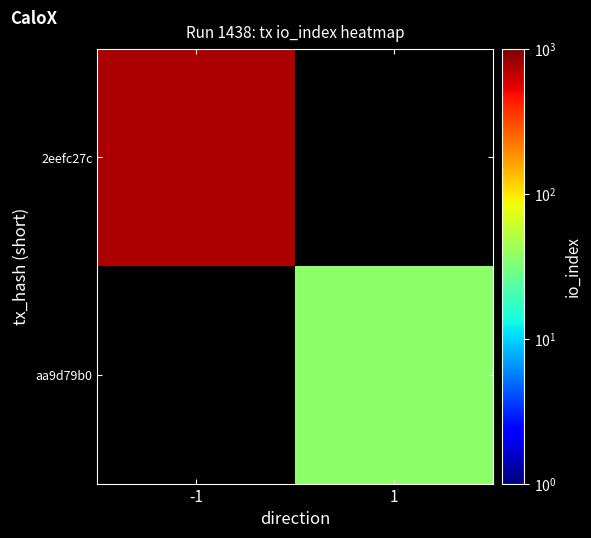

Rank the series by their maximum value, from lowest to highest.

2eefc27c, aa9d79b0